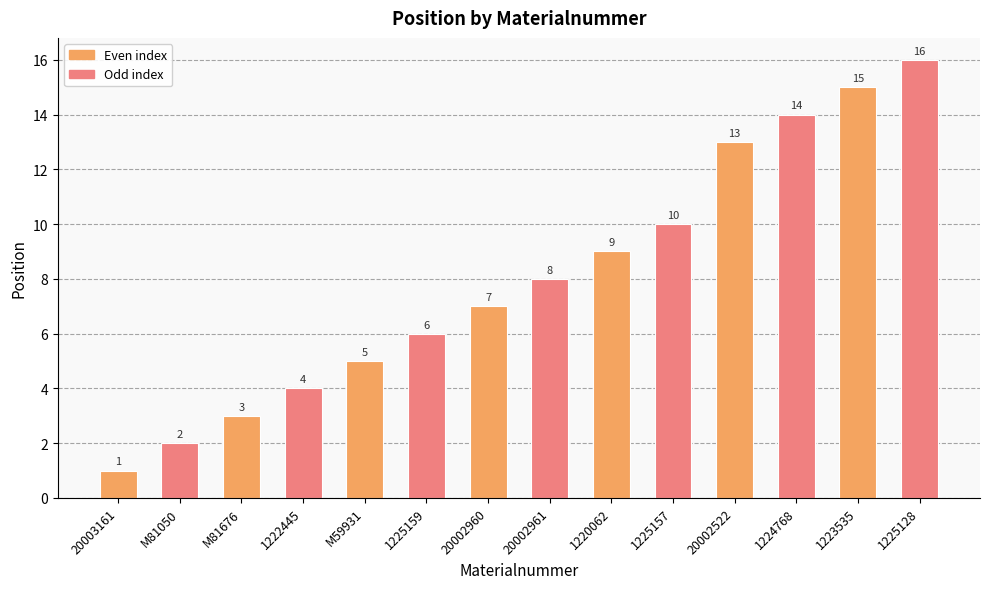

Which has a higher value, 1225157 or 1225128?

1225128